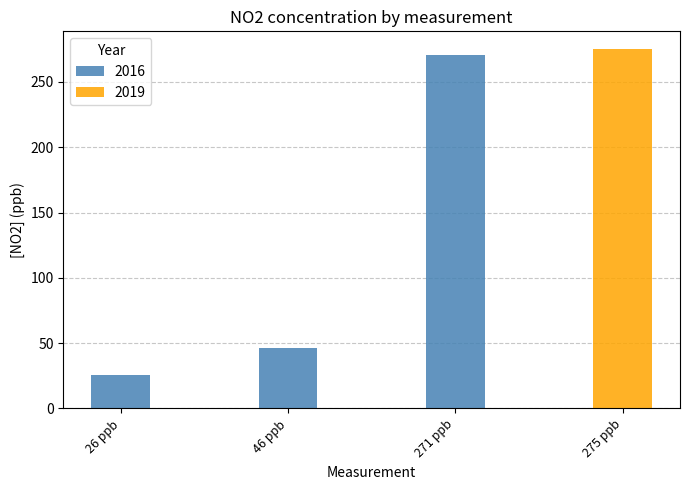

What is the sum of all 2016 values?

343